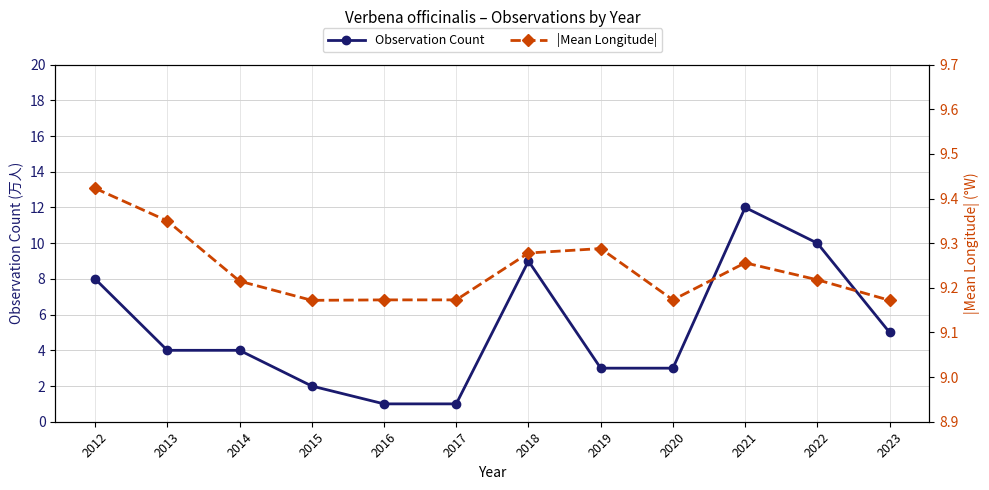

Is the value of Observation Count at 2014 greater than the value of |Mean Longitude| at 2020?

No